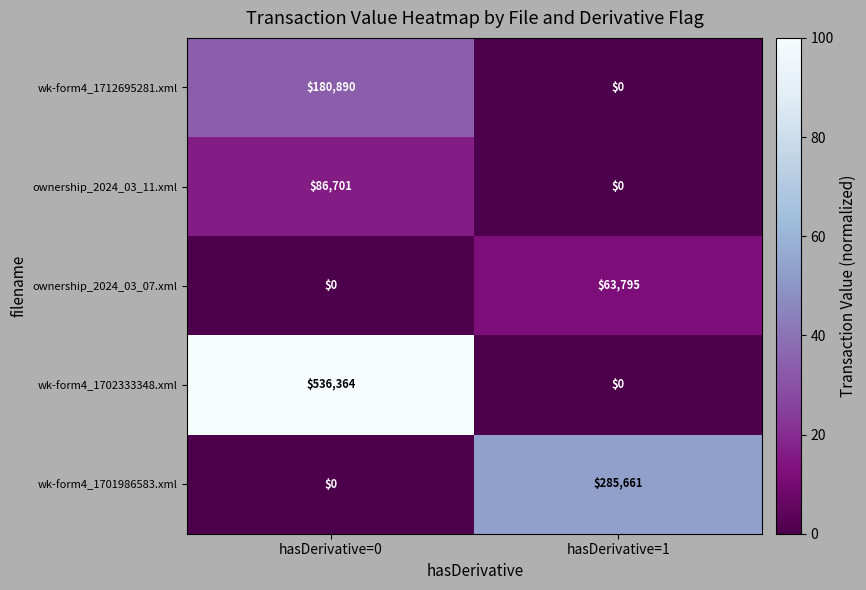

What value does the wk-form4_1702333348.xml series have at hasDerivative=0, to the nearest 100?

536400